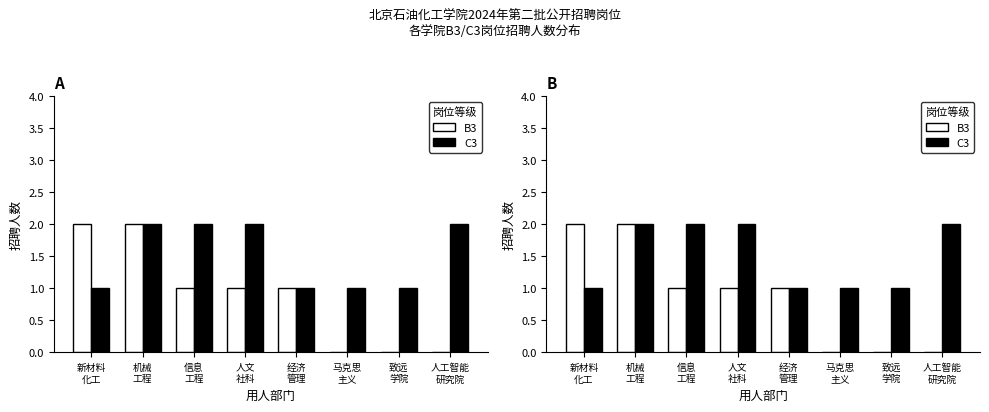

Which series has the largest range (max minus min)?

B3